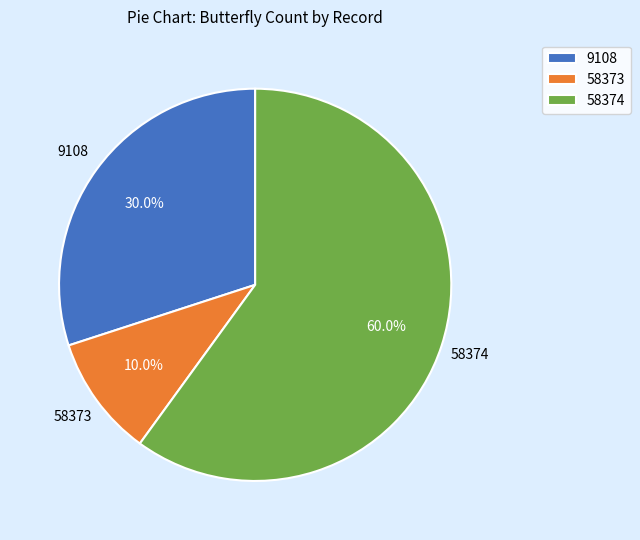

Is there any slice that represents more than half of the pie?

Yes